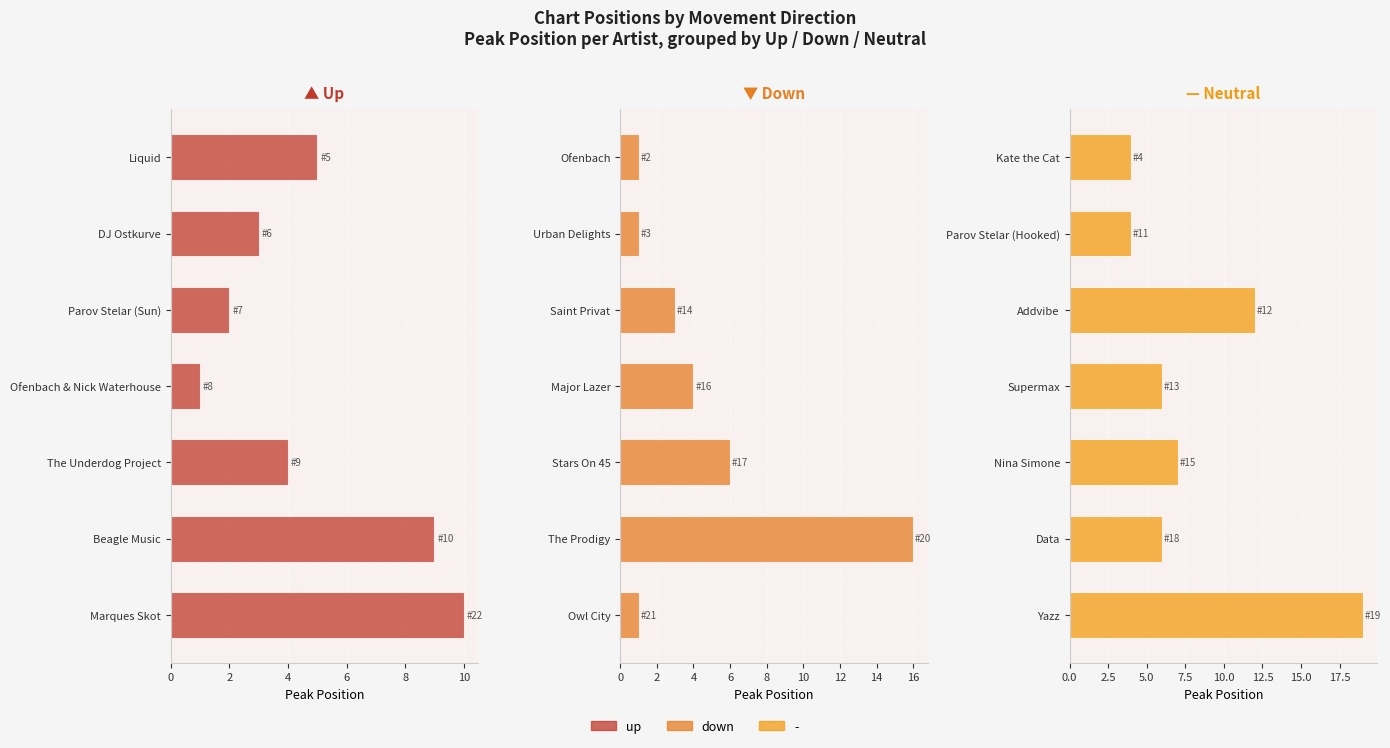

Is the value of up at 12 greater than the value of down at 10?

No